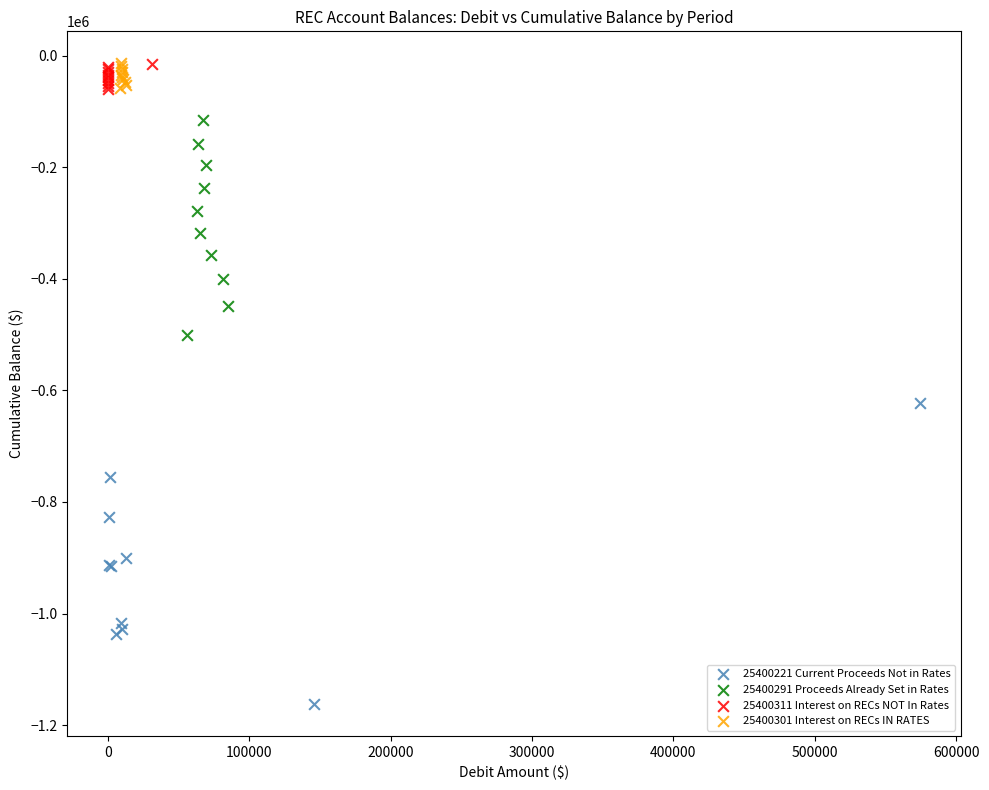

Which series has the widest spread of Y values?

25400221 Current Proceeds Not in Rates